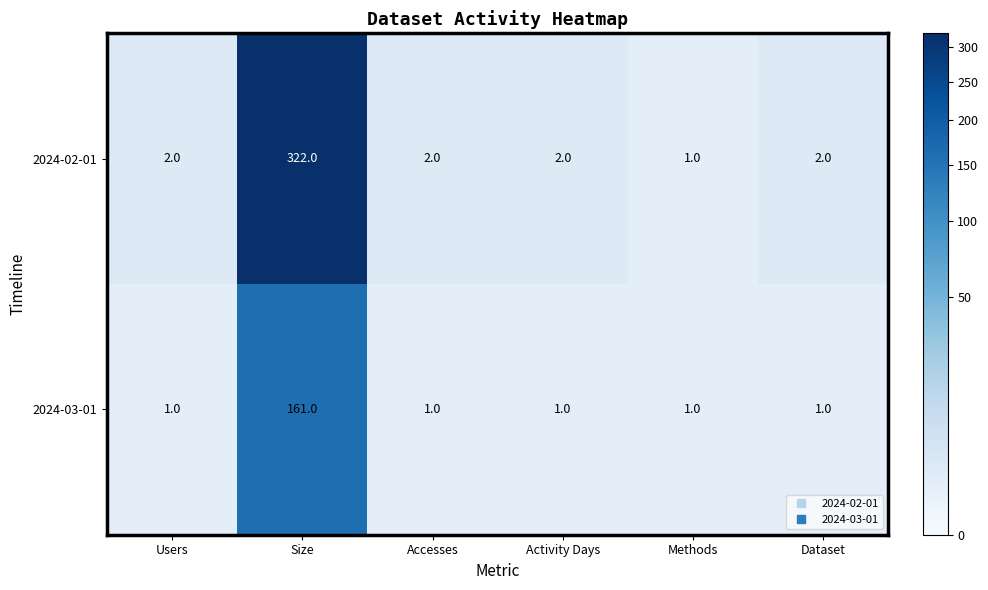

Which series has the largest total across all categories?

2024-02-01